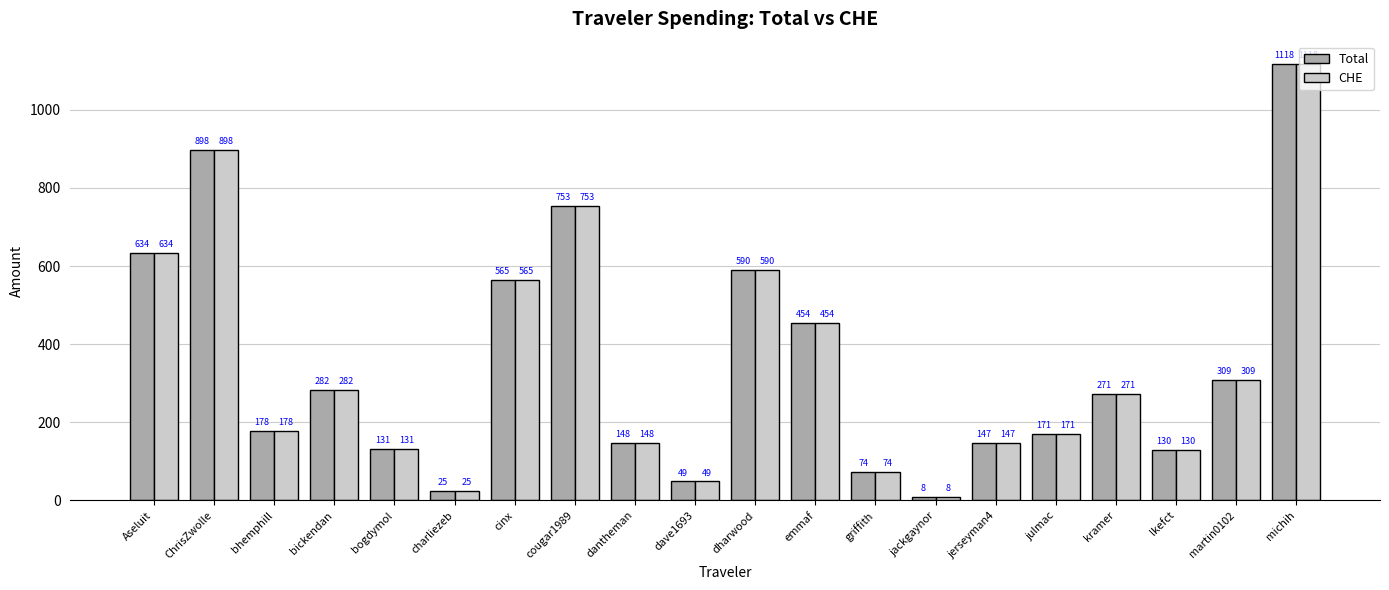

How many data points in Total are less than 271?

10